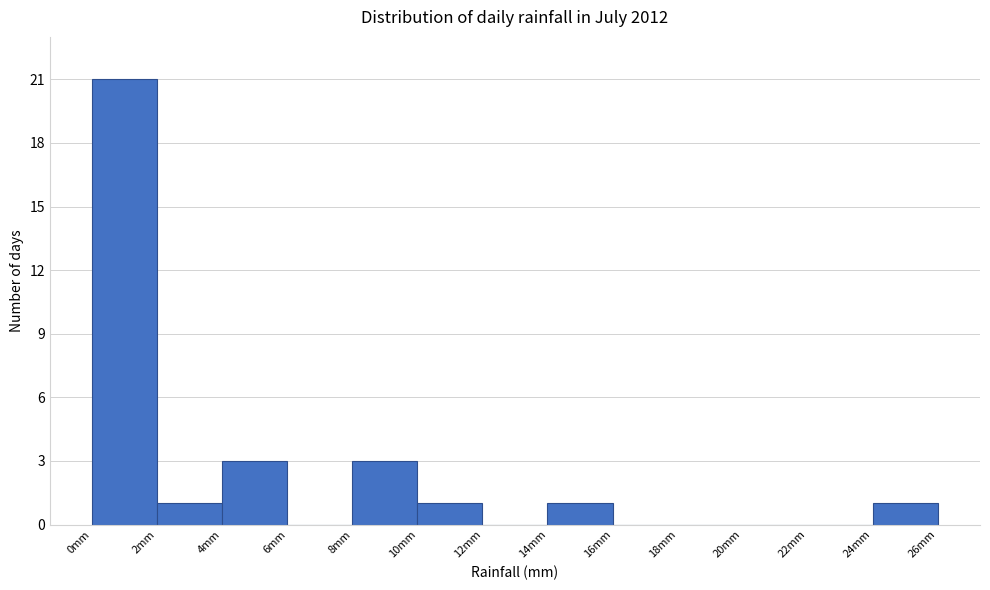

How tall is the bar that spans 10 to 12 on the x-axis? The values are not printed on the chart, so give them approximately, as read against the axis.

1